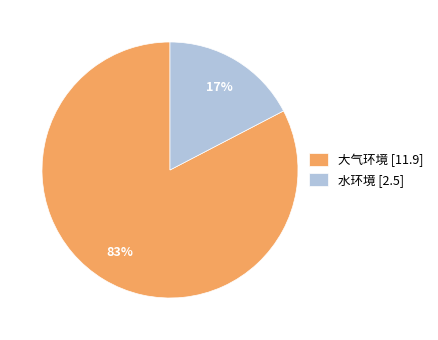

How many slices are in this pie chart?

2